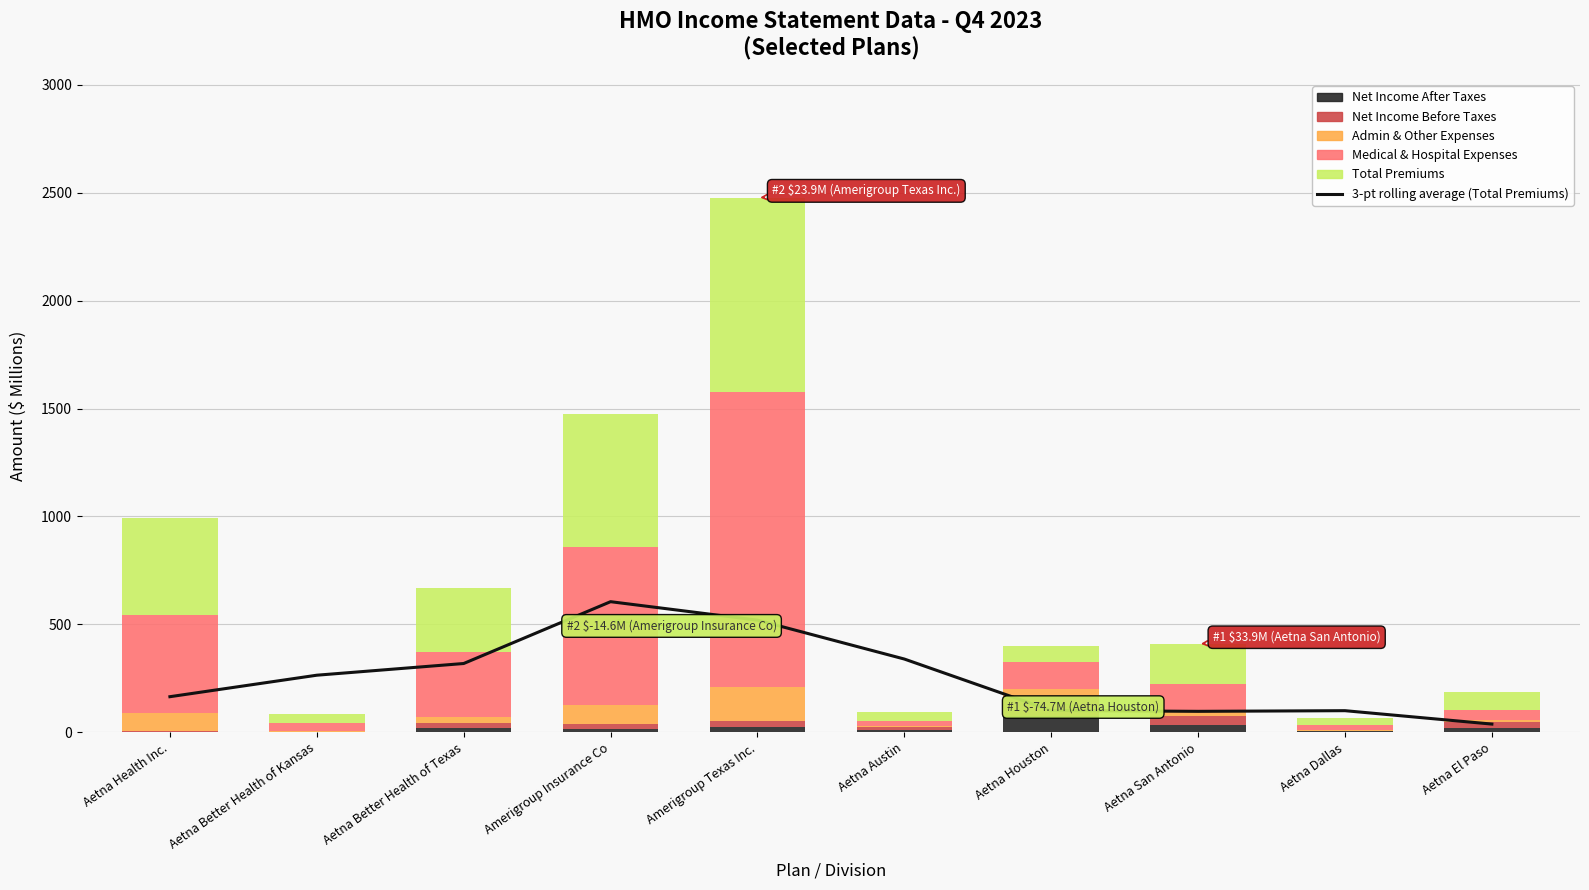

Is it true that Admin & Other Expenses equals 5.2 at Aetna Austin?

True